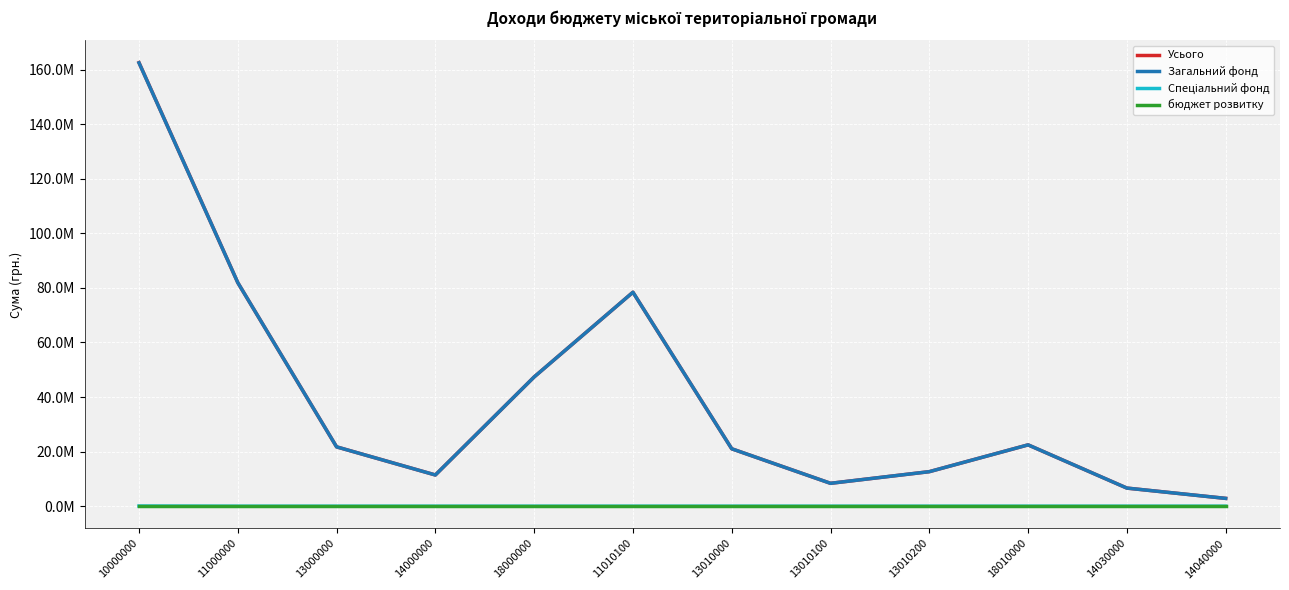

Does the chart have visible grid lines?

Yes